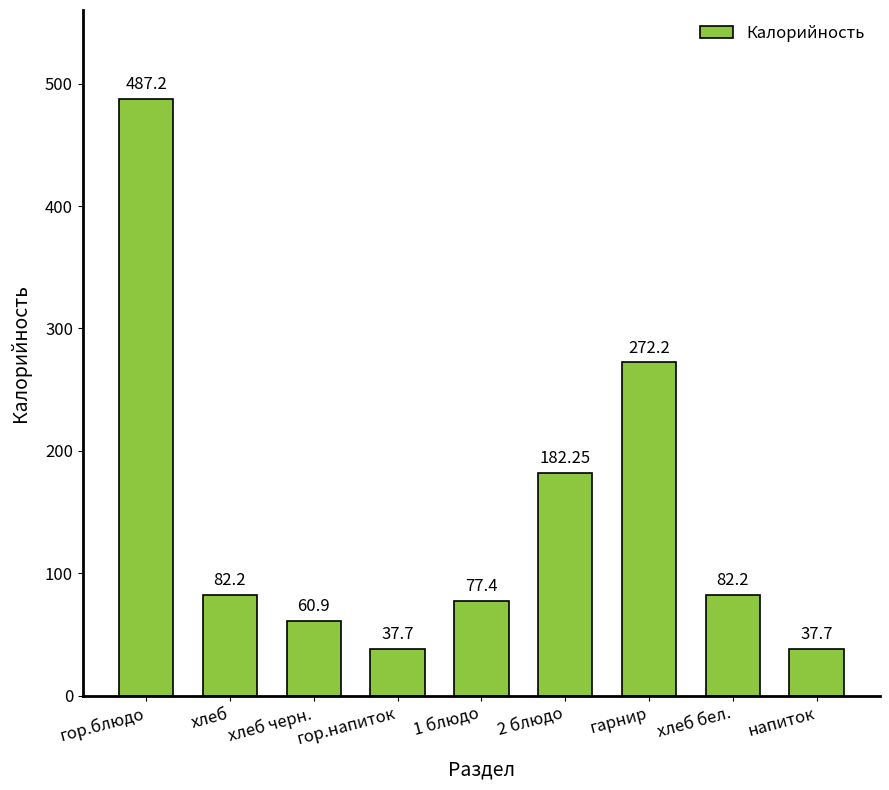

At which category does the chart reach its peak across all series?

гор.блюдо